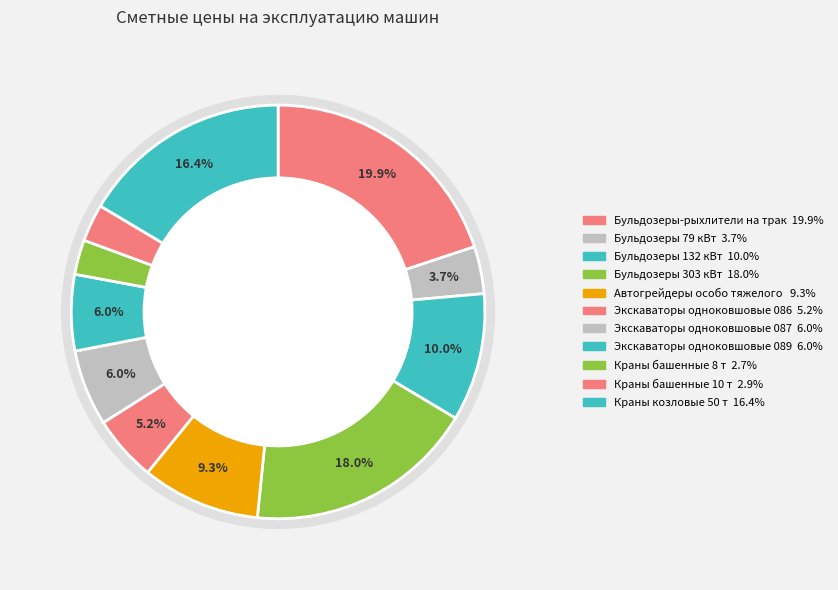

Rank the categories by value from lowest to highest.

Краны башенные 8 т, Краны башенные 10 т, Бульдозеры 79 кВт, Экскаваторы одноковшовые 086, Экскаваторы одноковшовые 087, Экскаваторы одноковшовые 089, Автогрейдеры особо тяжелого типа, Бульдозеры 132 кВт, Краны козловые 50 т, Бульдозеры 303 кВт, Бульдозеры-рыхлители на тракторе